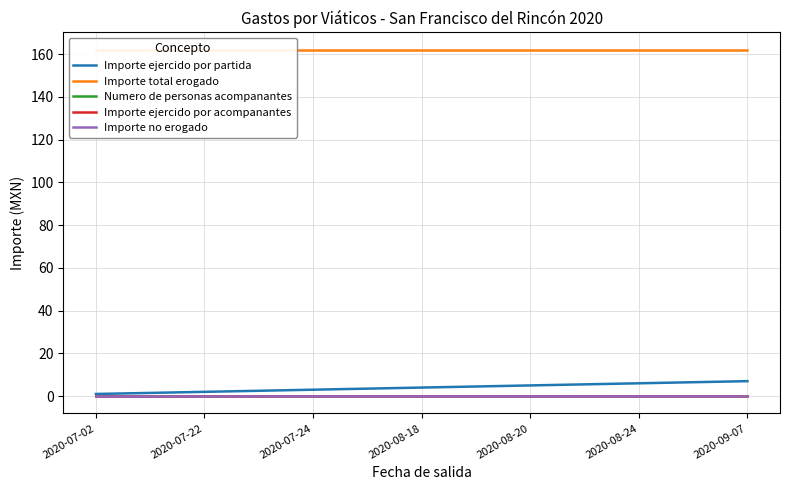

How many series are shown in this chart?

5